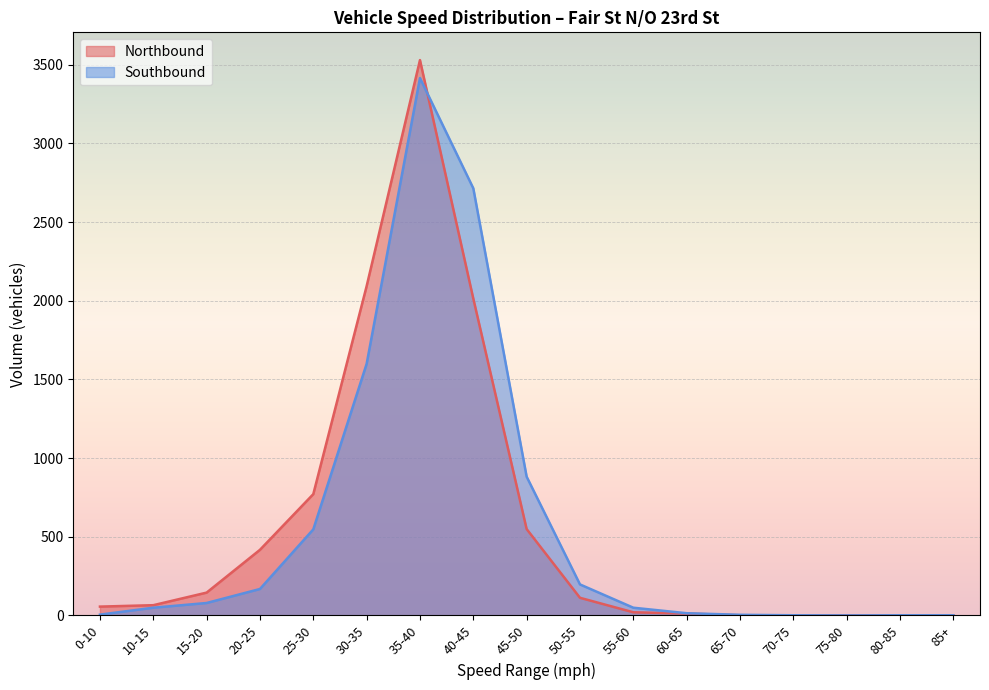

How many distinct data groups are displayed?

2